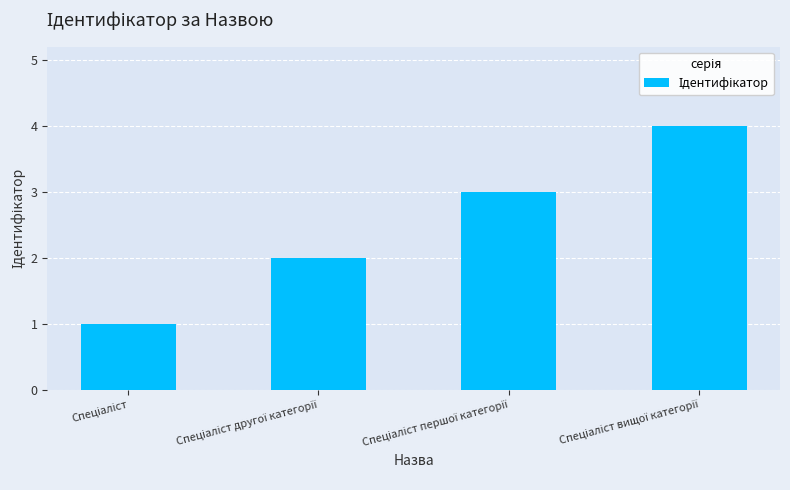

Does the chart contain stacked bars?

No